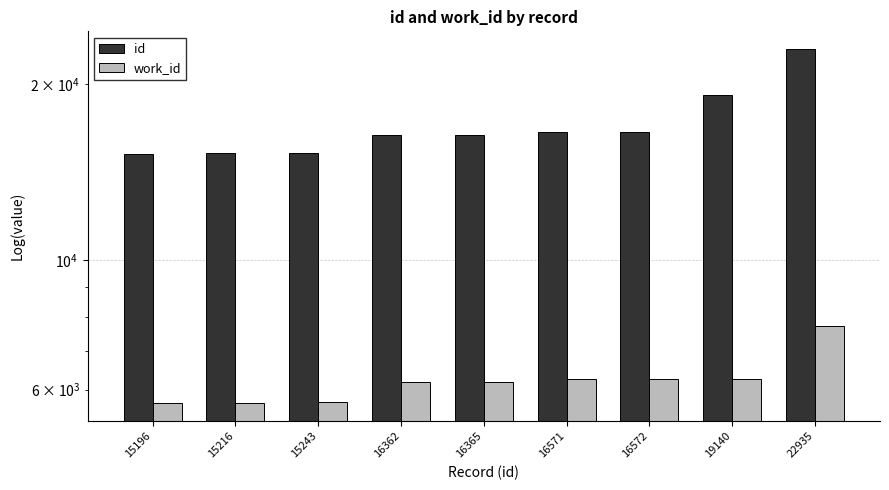

What value does the work_id series have at 16365, to the nearest 50?

6200